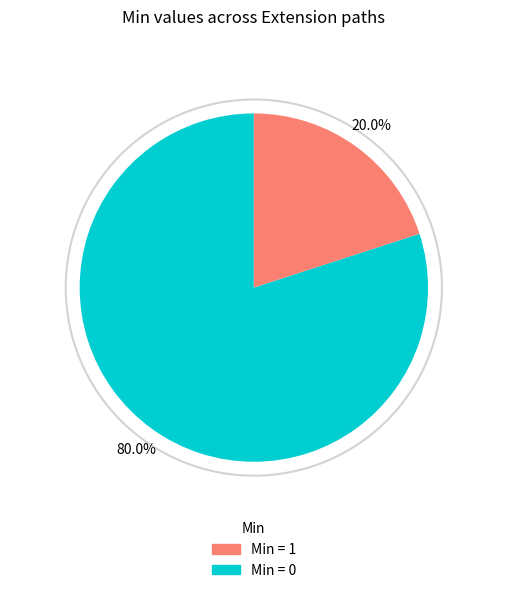

Is there any slice that represents more than half of the pie?

Yes